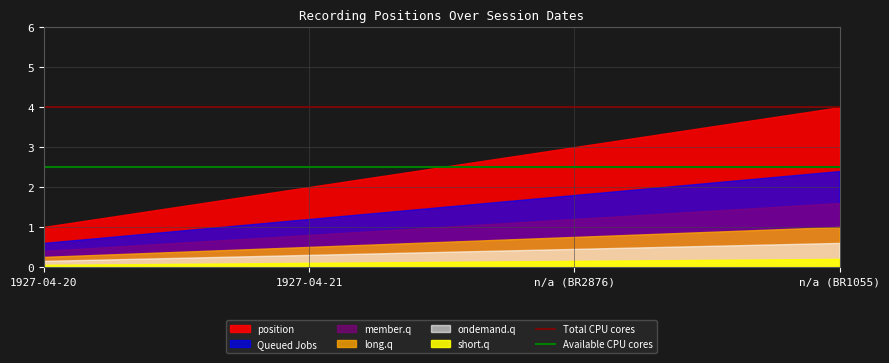

True or false: Available CPU cores has a value of 2.5 at n/a (BR2876).

True